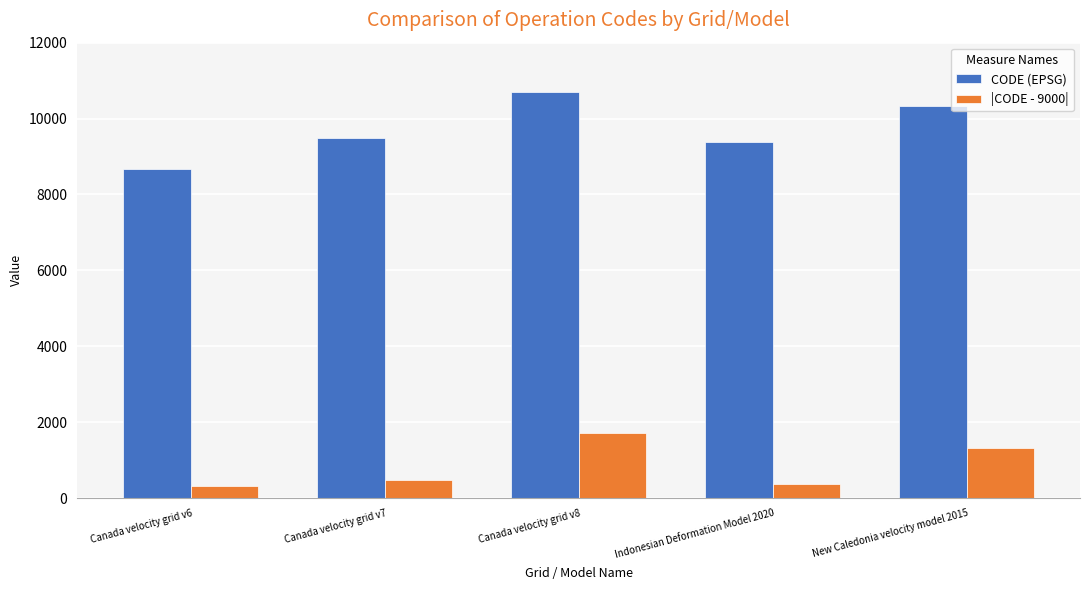

What is the approximate value of CODE (EPSG) at Canada velocity grid v8?

10707